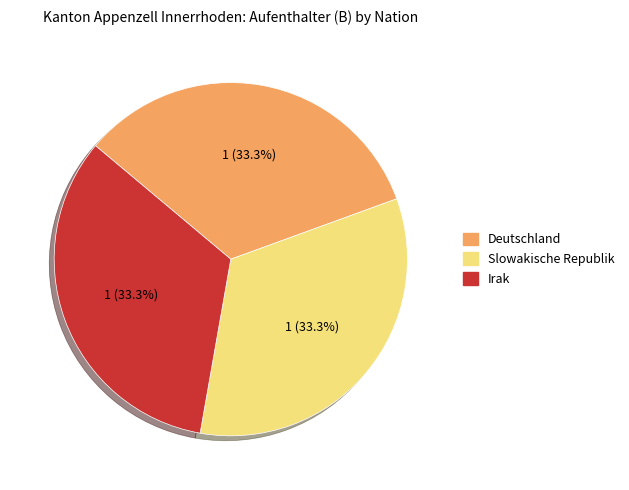

Is there a majority slice in this chart?

No